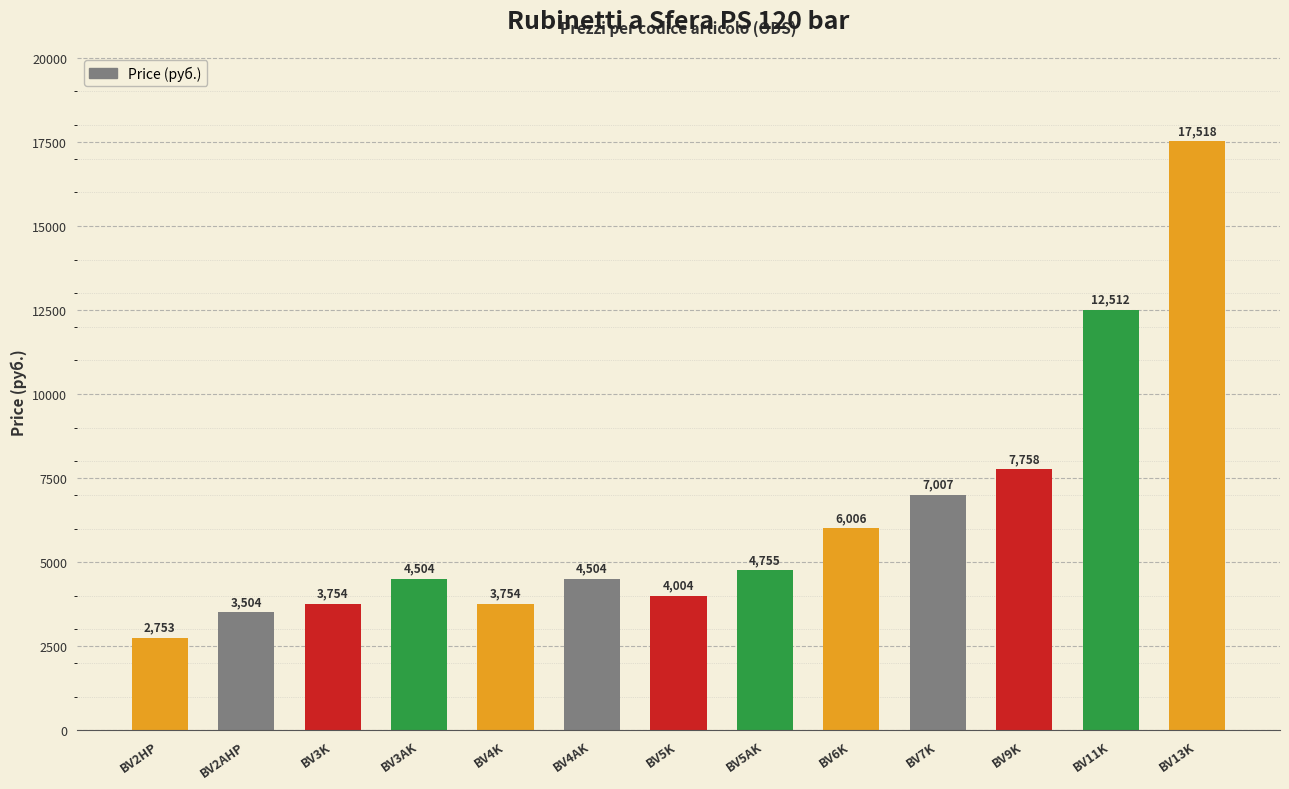

How many distinct data groups are displayed?

1